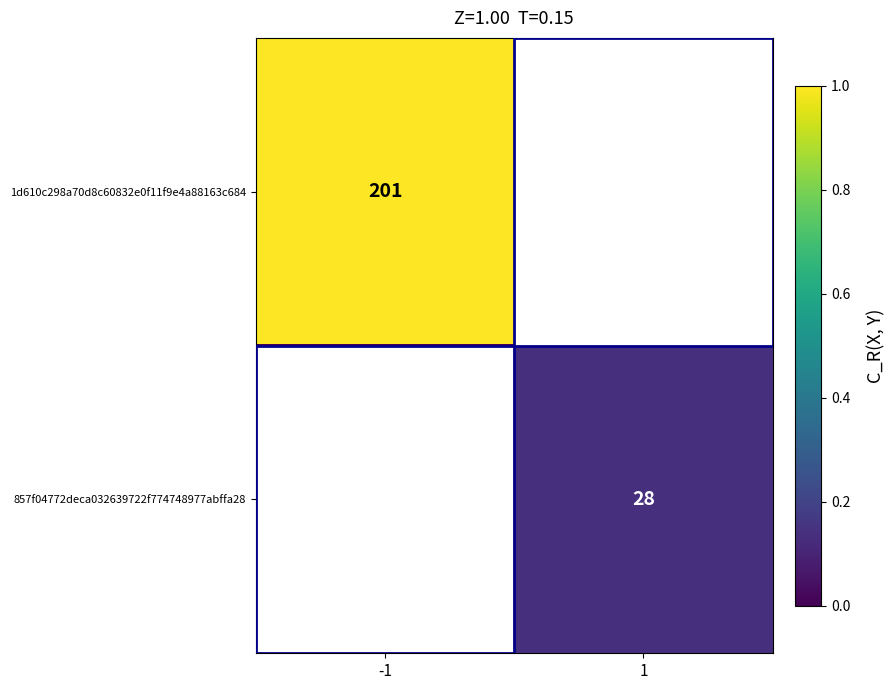

True or false: 857f04772deca032639722f774748977abffa28 has a value of 28 at 1.

True